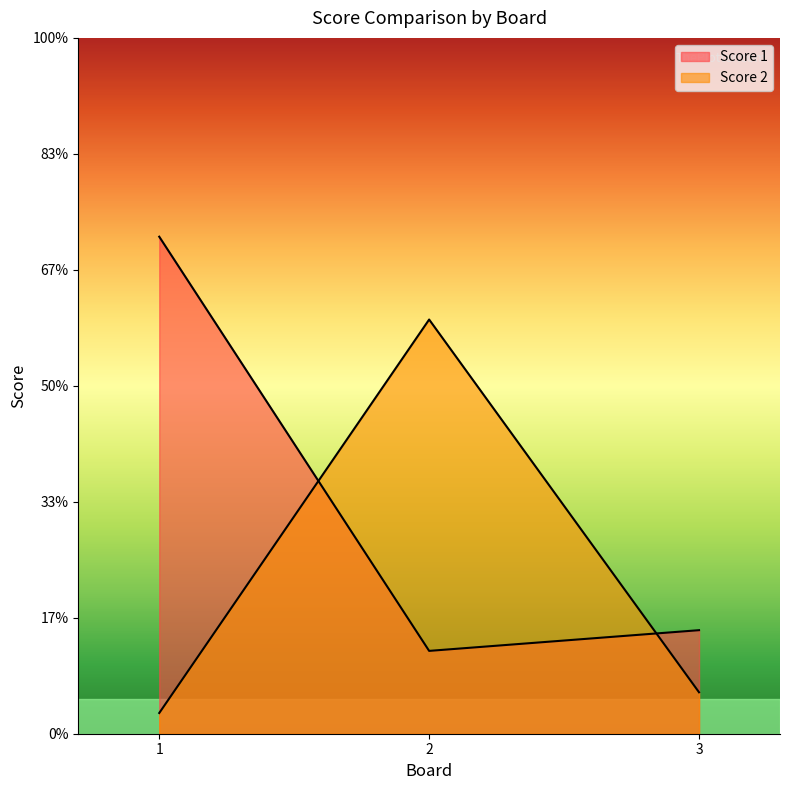

Reading left to right, transcribe all the data shown in this chart.

Score 1: 1=24	2=4	3=5
Score 2: 1=1	2=20	3=2